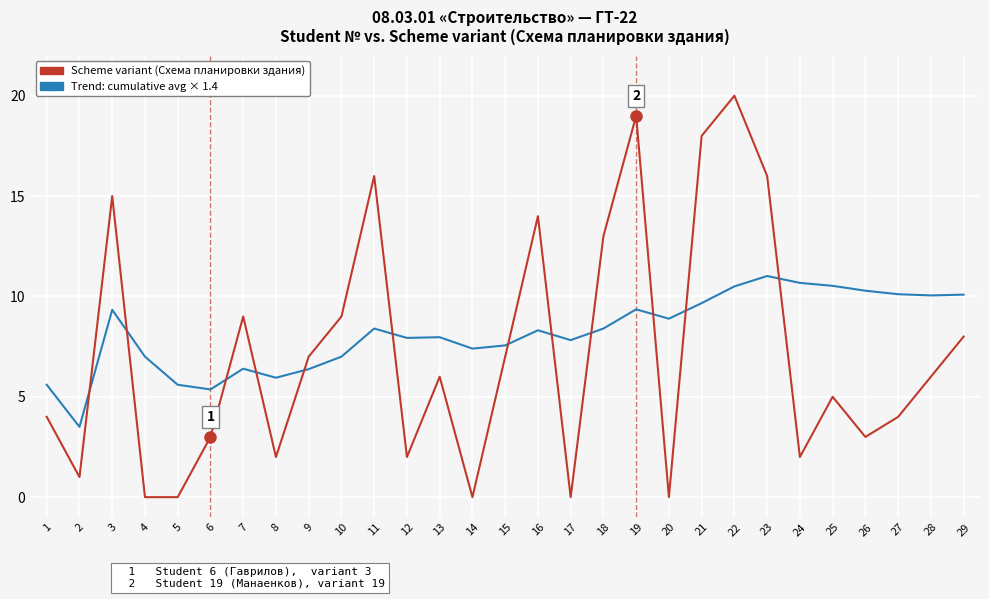

What is the maximum value shown in the chart?

20.0